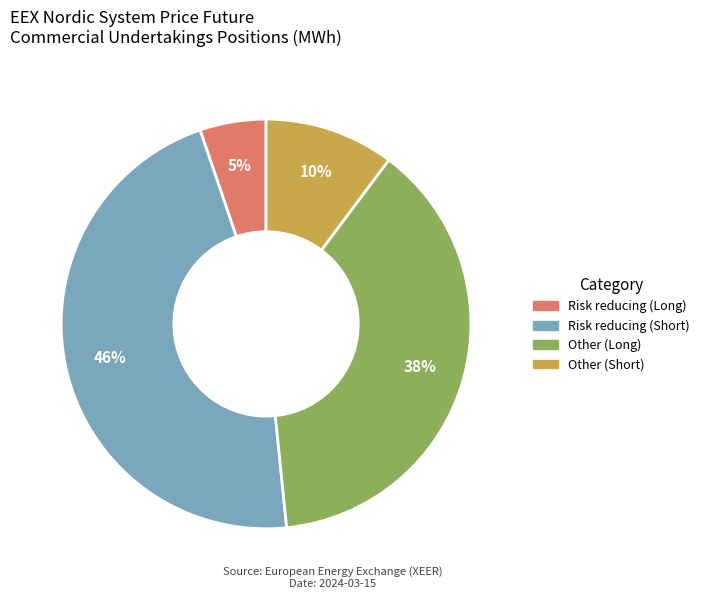

Is the sum of Risk reducing (Long) and Other (Short) greater than half?

No